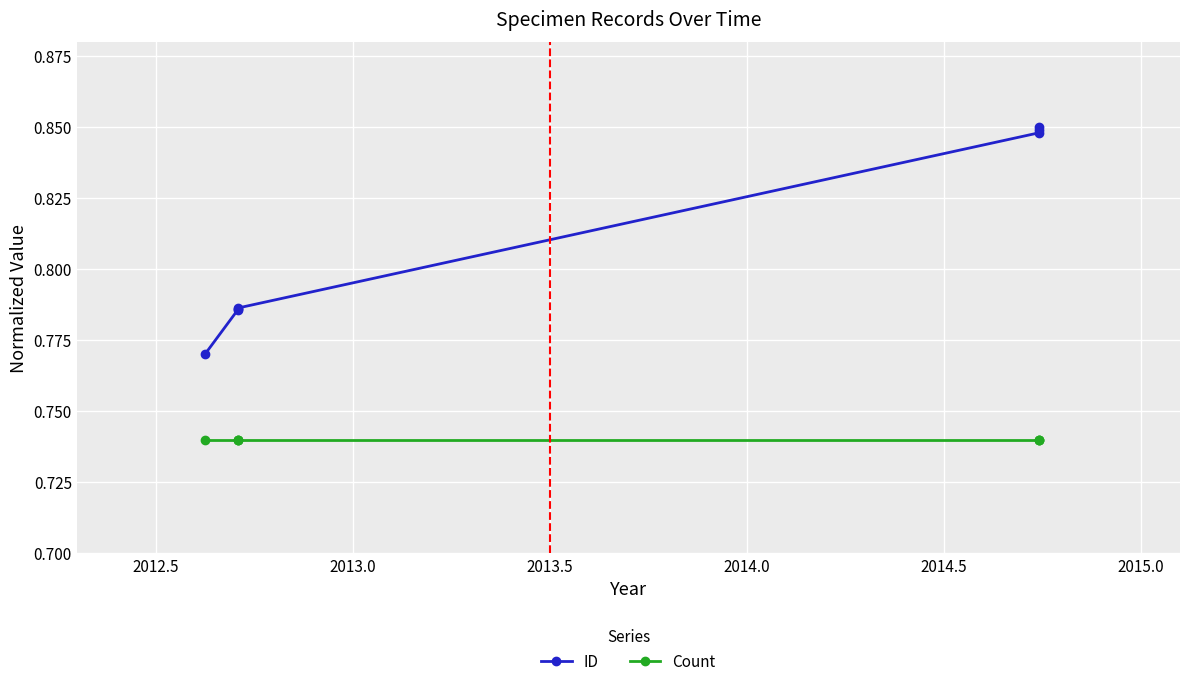

How many ID values are between 0 and 1?

7